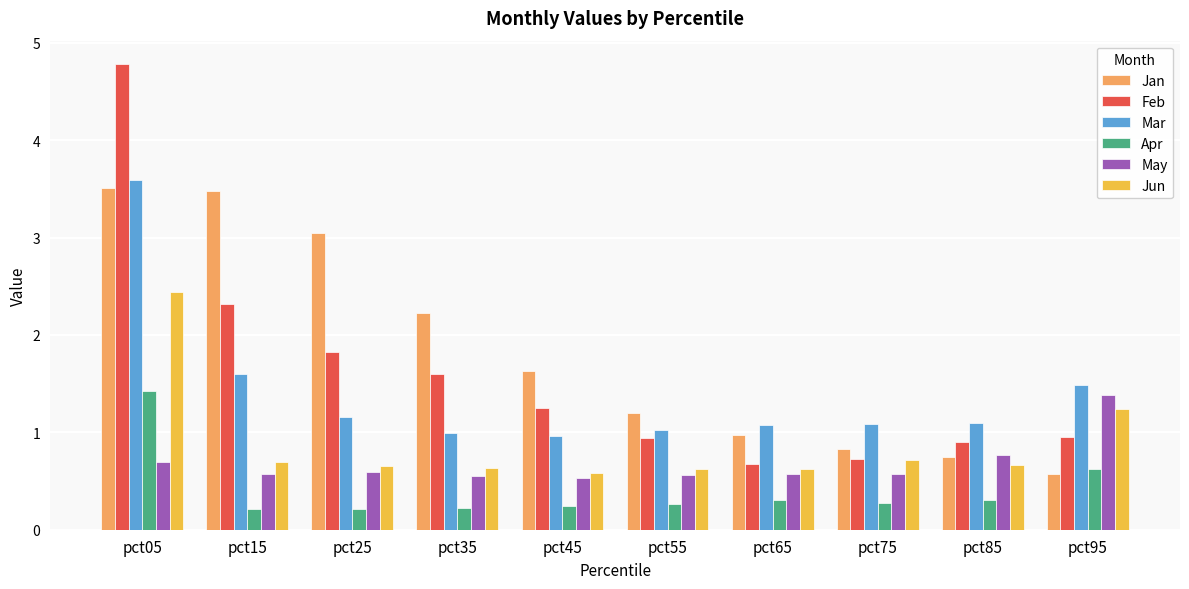

What is the difference between the maximum and minimum values in the Apr series?

1.2